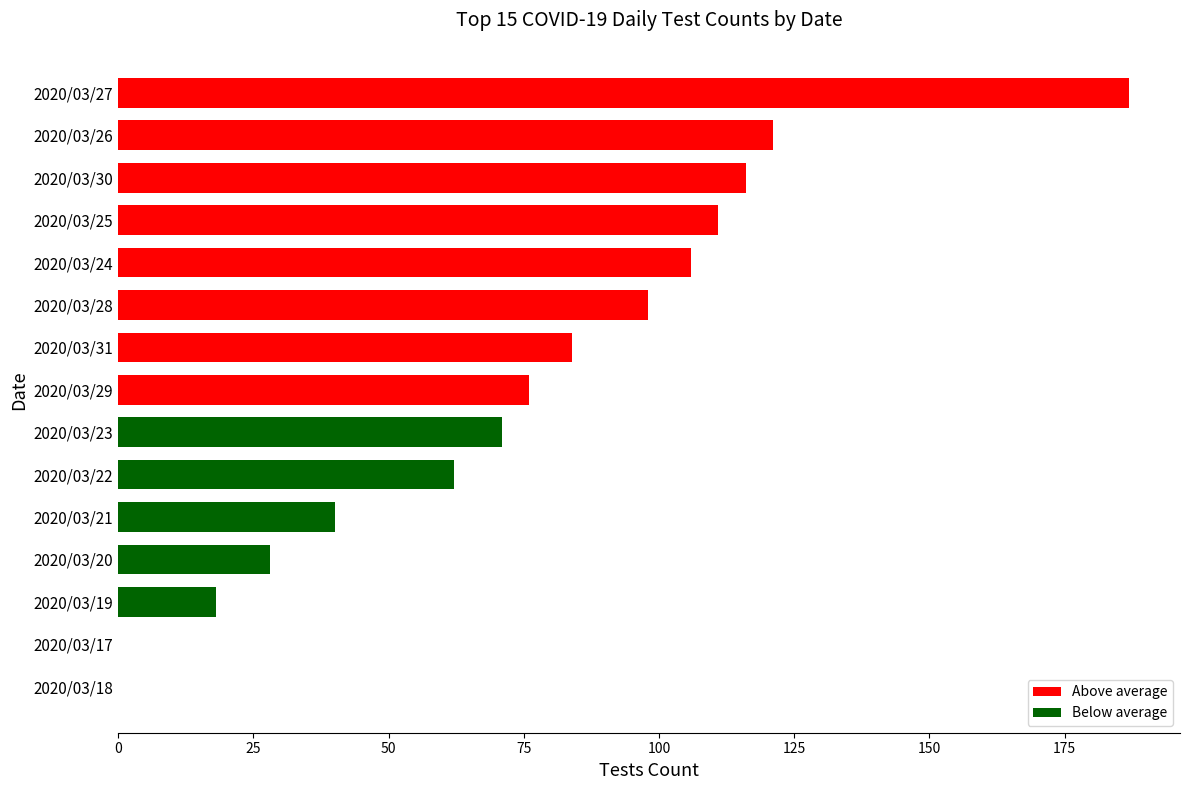

Which label corresponds to the largest value in the chart?

2020/03/27